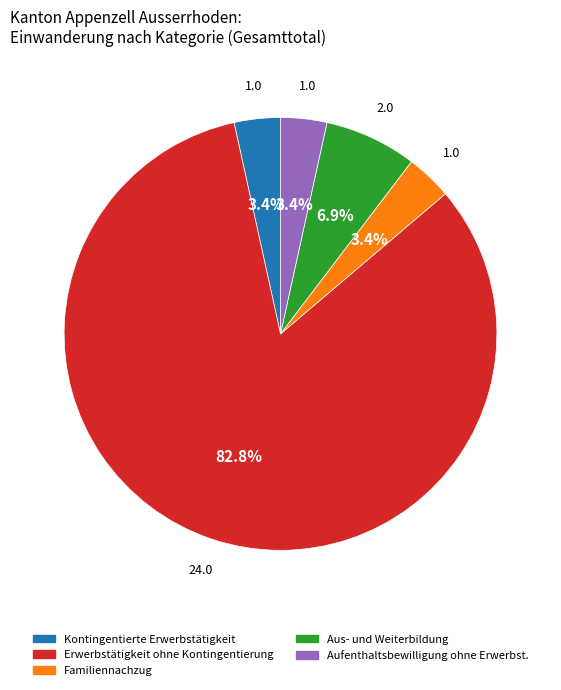

Does any single category account for the majority?

Yes